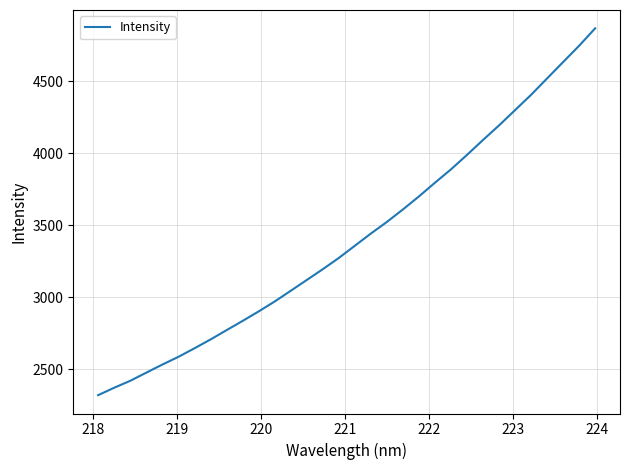

What is the minimum value shown in the chart?

2319.7